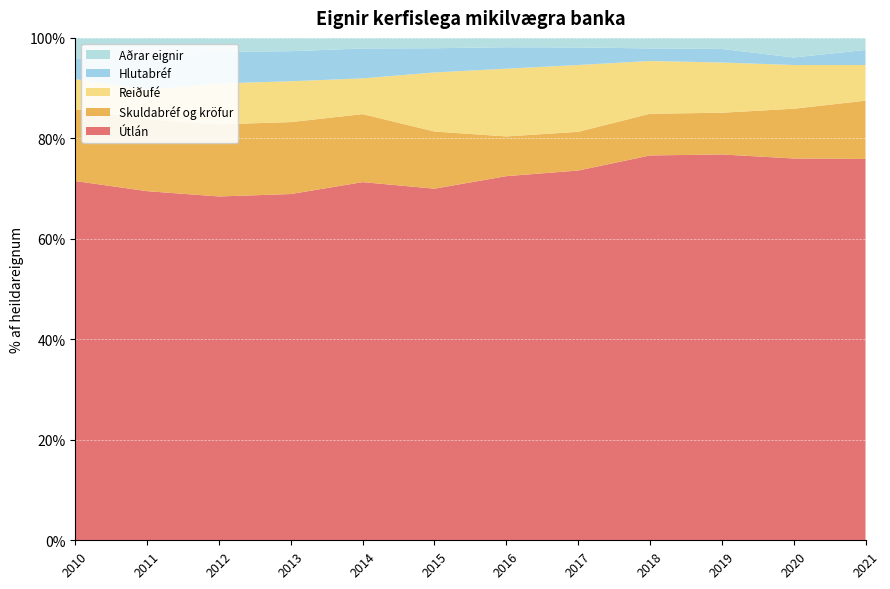

Reading right to left, what are all the values shown in this chart?

Útlán: 75.9	76.0	76.8	76.6	73.6	72.5	70.0	71.3	68.9	68.4	69.5	71.5
Skuldabréf og kröfur: 11.6	9.9	8.3	8.3	7.7	7.9	11.4	13.5	14.3	14.3	14.3	14.3
Reiðufé: 7.1	8.7	10.0	10.5	13.3	13.5	11.8	7.1	8.1	8.1	6.0	6.0
Hlutabréf: 3.0	1.5	2.7	2.5	3.5	4.3	4.8	6.0	6.0	6.3	6.1	4.1
Aðrar eignir: 2.4	3.9	2.2	2.1	1.9	1.9	2.0	2.1	2.6	2.8	4.2	4.1